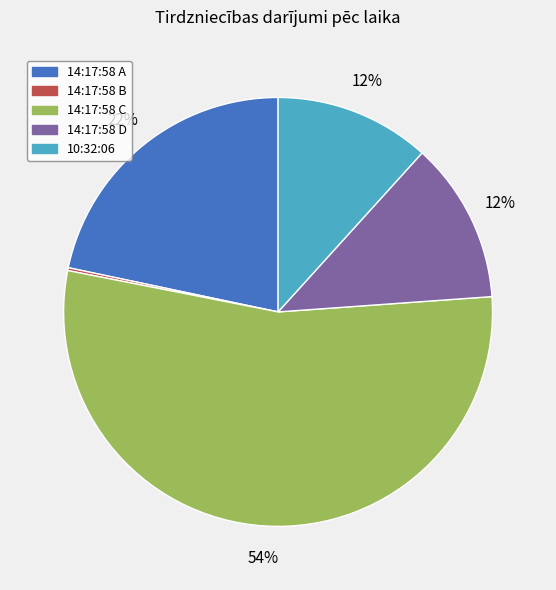

Is there any slice that represents more than half of the pie?

Yes